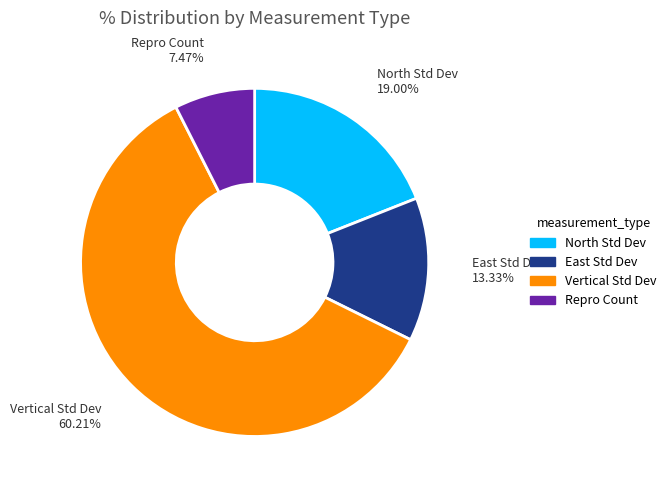

Is there any slice that represents more than half of the pie?

Yes